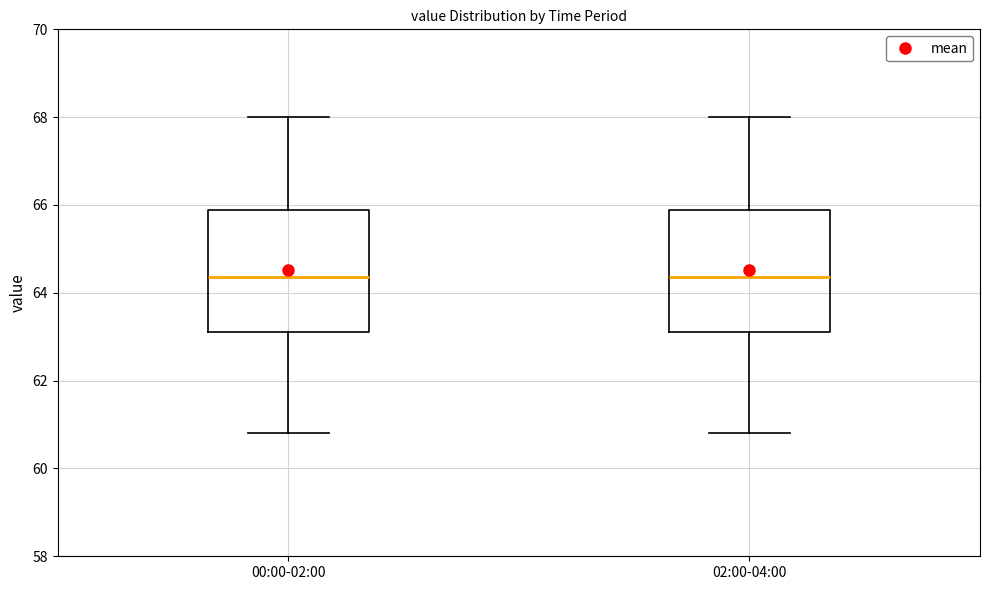

Where does the upper whisker of the box for 00:00-02:00 end on the y-axis? The values are not printed on the chart, so give them approximately, as read against the axis.

68.0